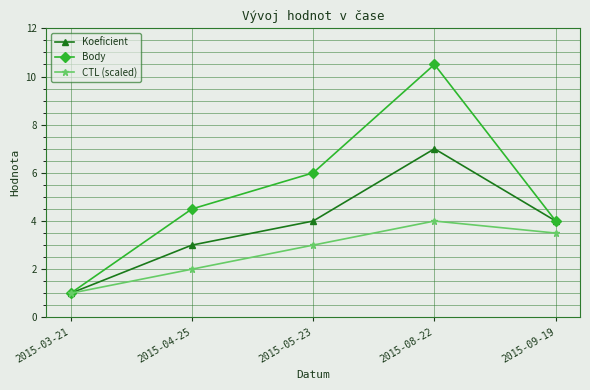

Where is Body nearest to the value 5?

2015-04-25